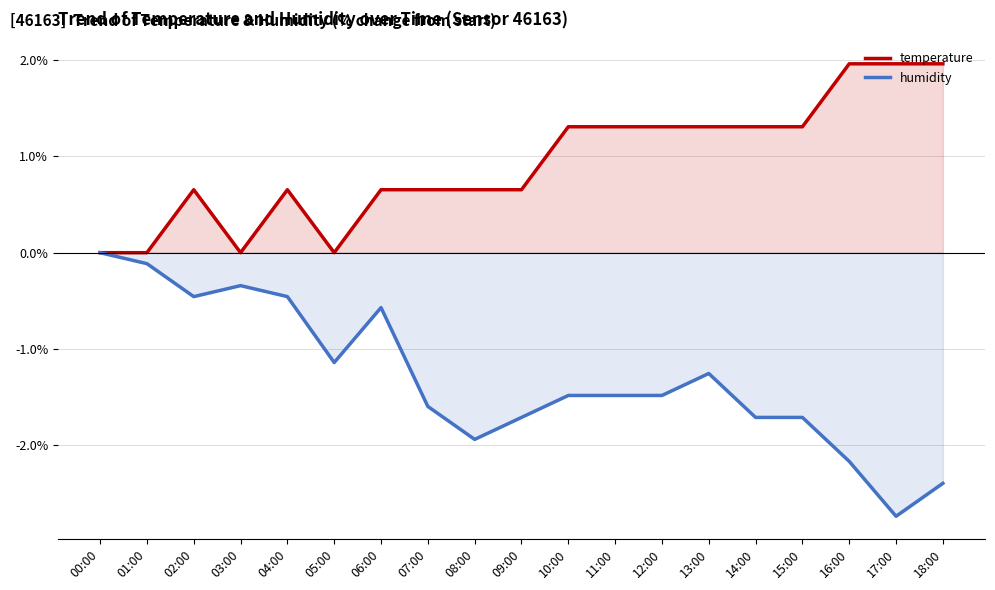

True or false: humidity has a value of -0.6 at 11:00.

False